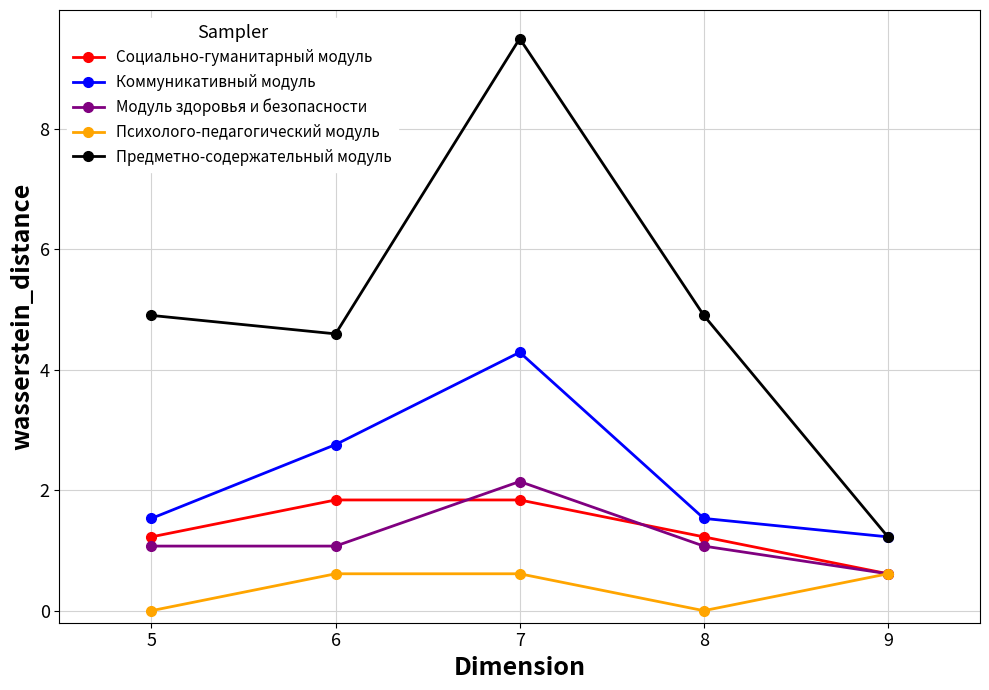

Where is the first local maximum for Модуль здоровья и безопасности?

7